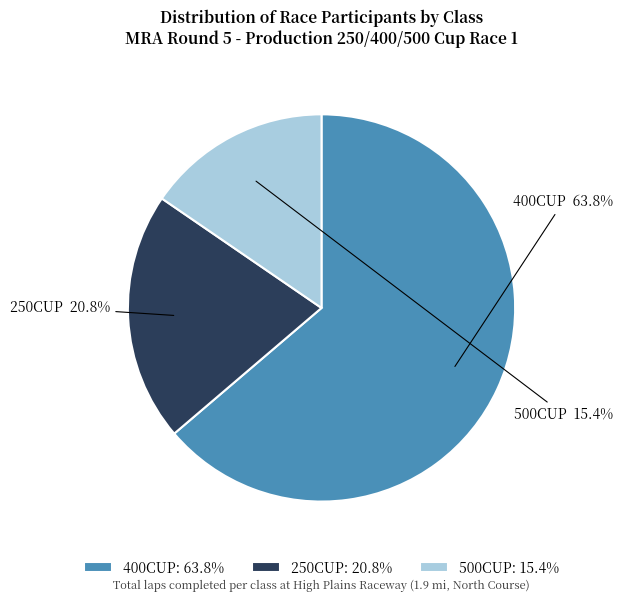

Combined, do 250CUP and 400CUP account for over 50%?

Yes